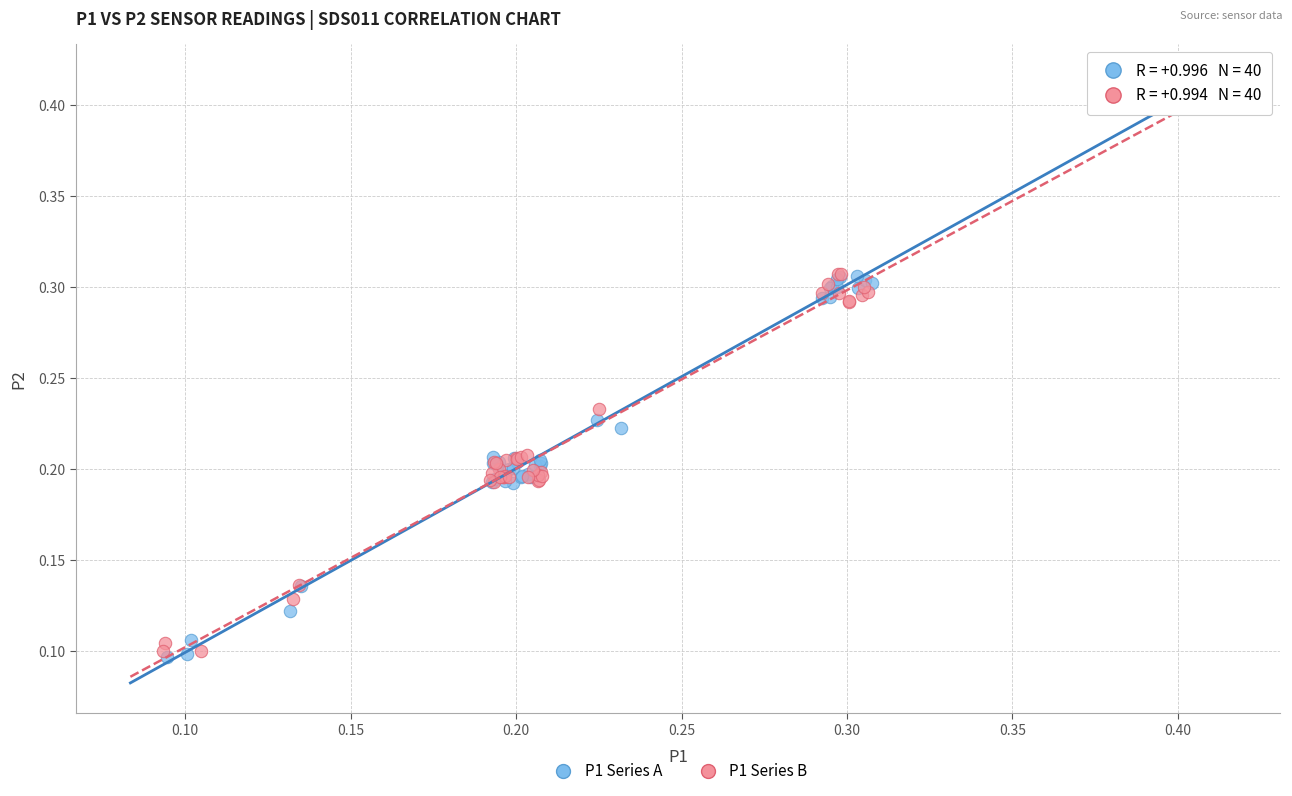

What are all the series names shown in the legend?

P1 Series A, P1 Series B